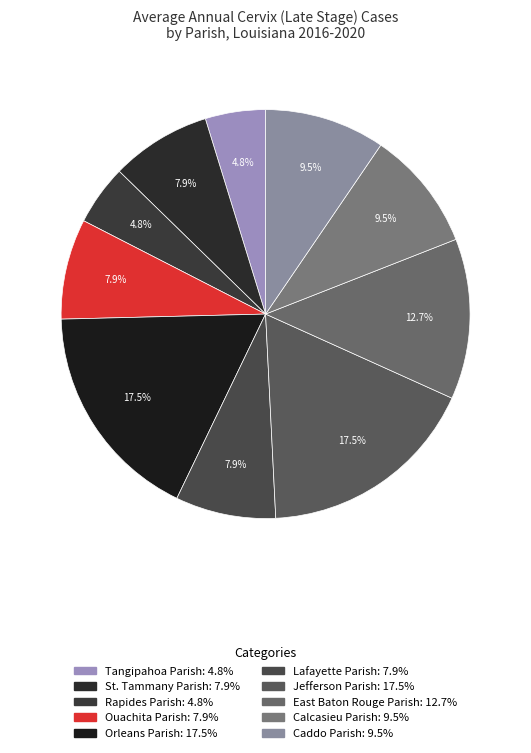

To the nearest percent, what percentage of the pie is Lafayette Parish?

8%